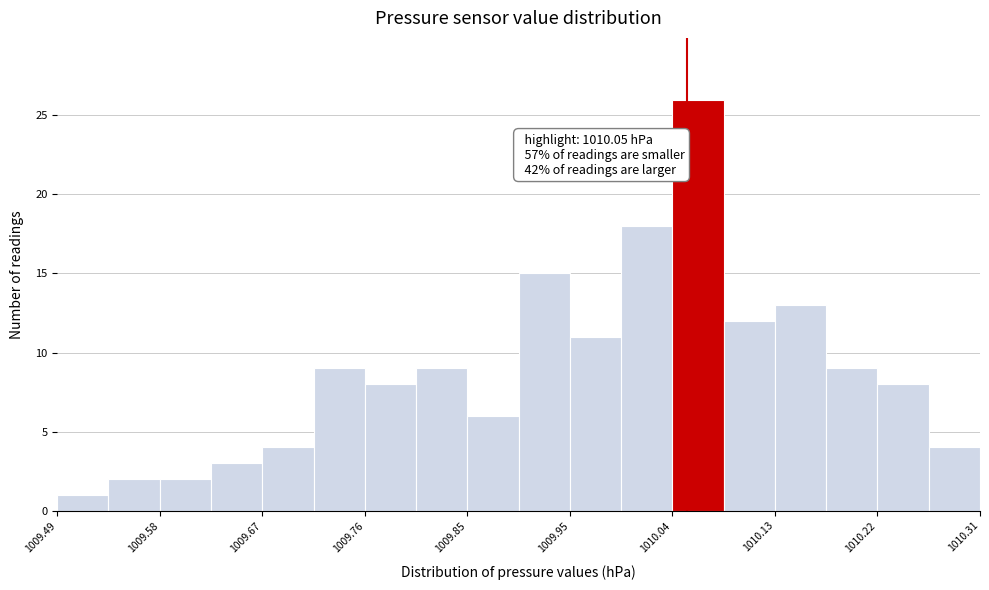

Over which range of the x-axis is the bar tallest?

1010.04 to 1010.08